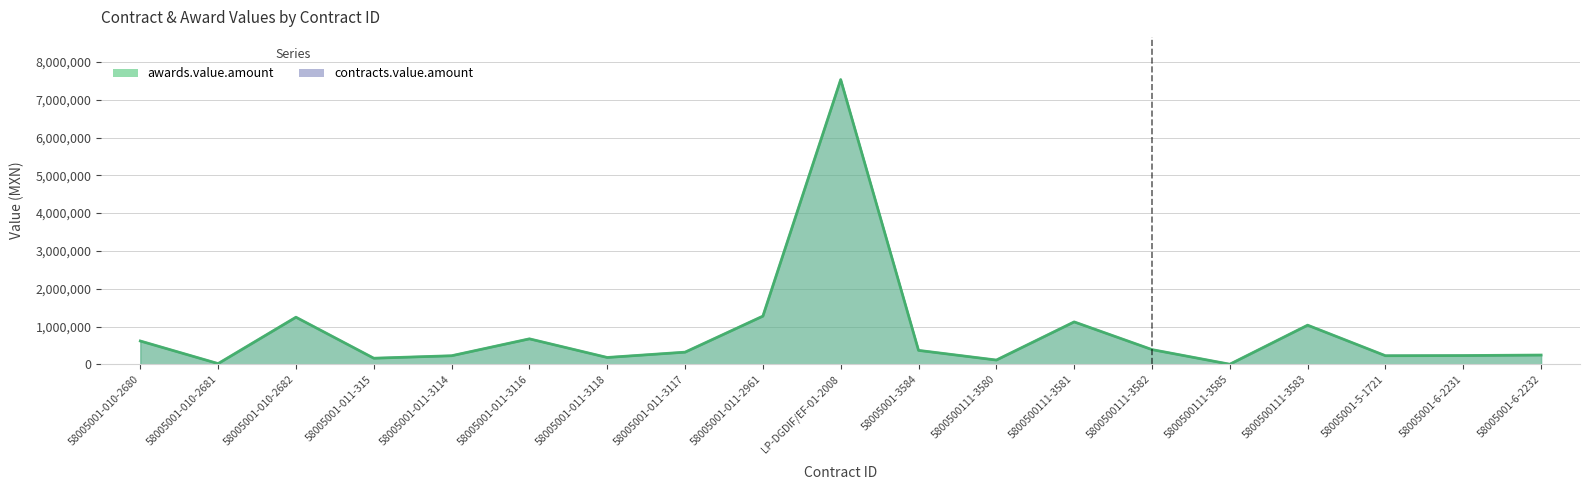

What is the label of the 10th point from the left?

LP-DGDIF/EF-01-2008